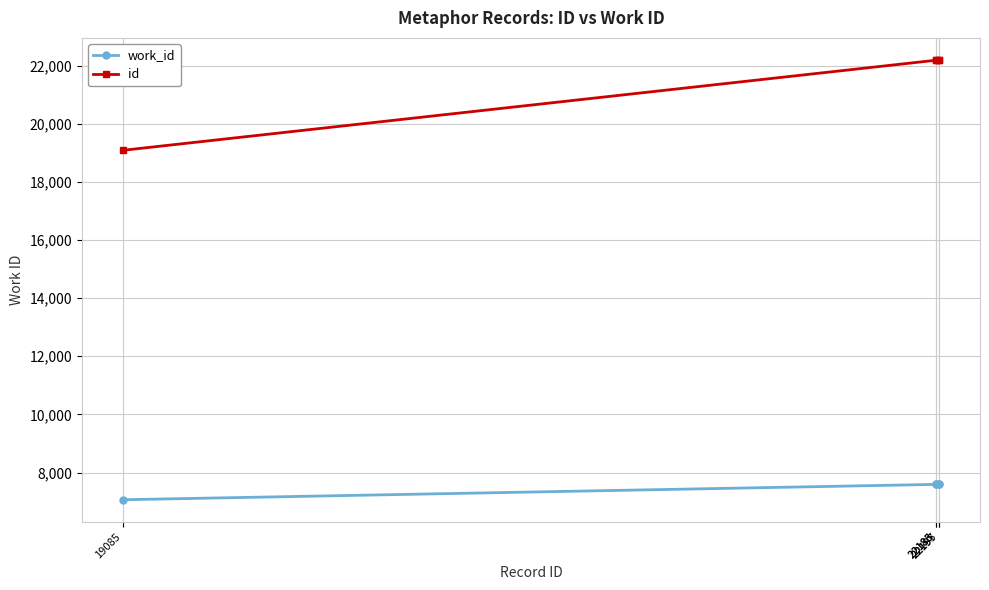

Which series has the largest range (max minus min)?

id